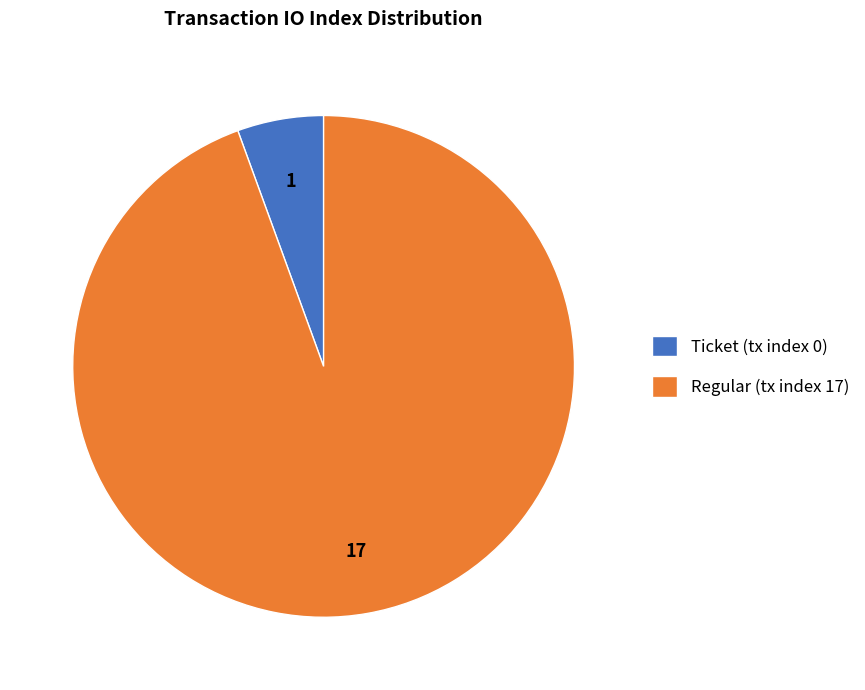

Between Regular (tx index 17) and Ticket (tx index 0), which is larger?

Regular (tx index 17)